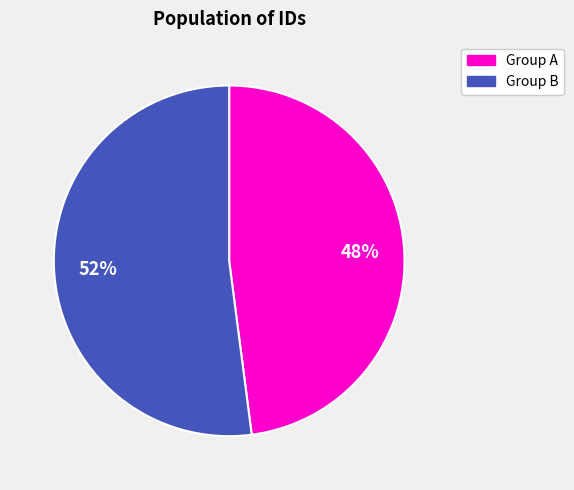

How many slices are in this pie chart?

2